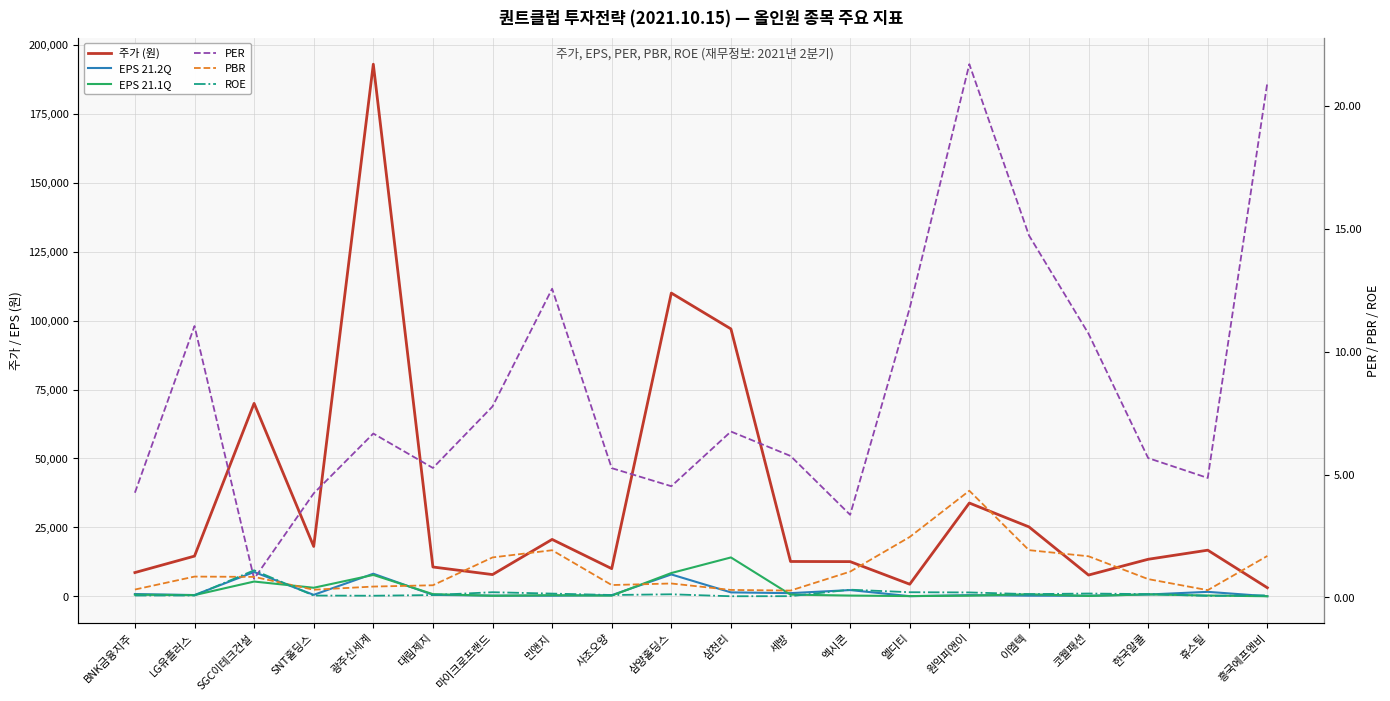

Where is EPS 21.2Q nearest to the value 4441?

엑시콘